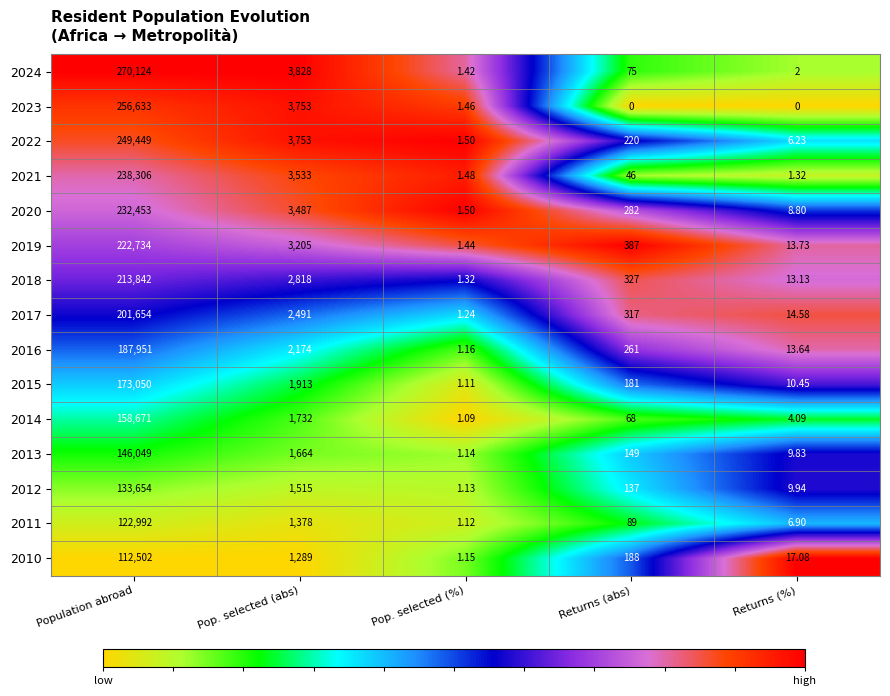

Is the value of 2011 at Pop. selected (%) greater than the value of 2017 at Pop. selected (abs)?

No